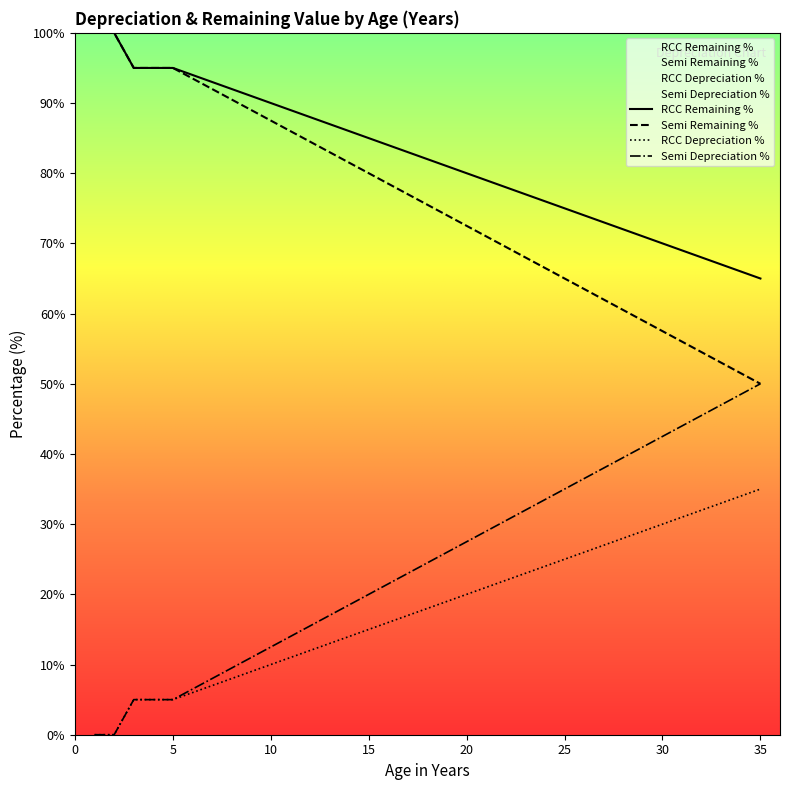

How many series are shown in this chart?

4